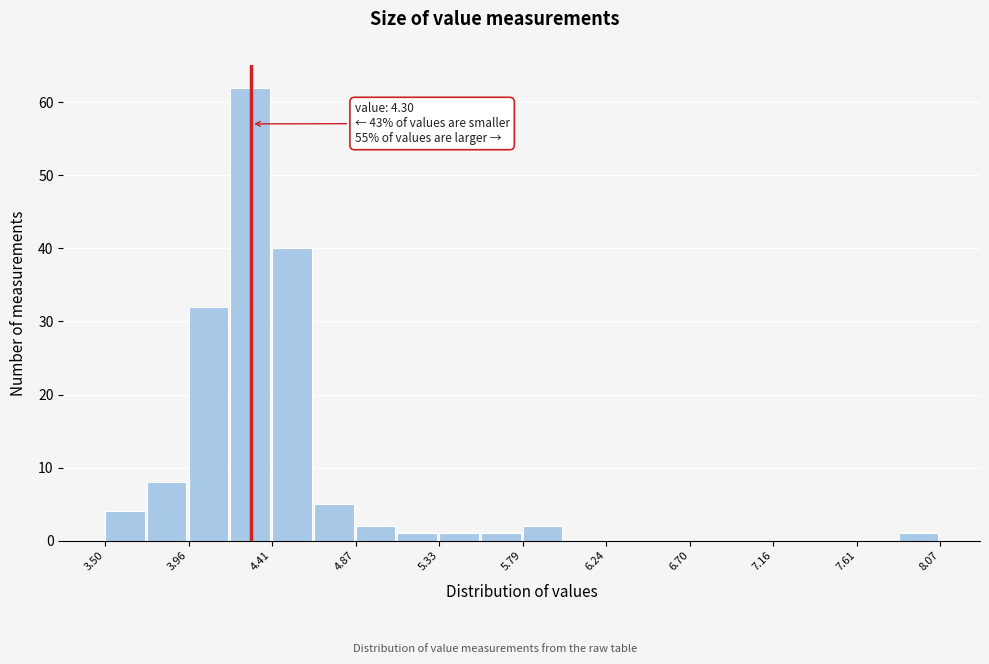

Over which range of the x-axis is the bar tallest?

4.20 to 4.40